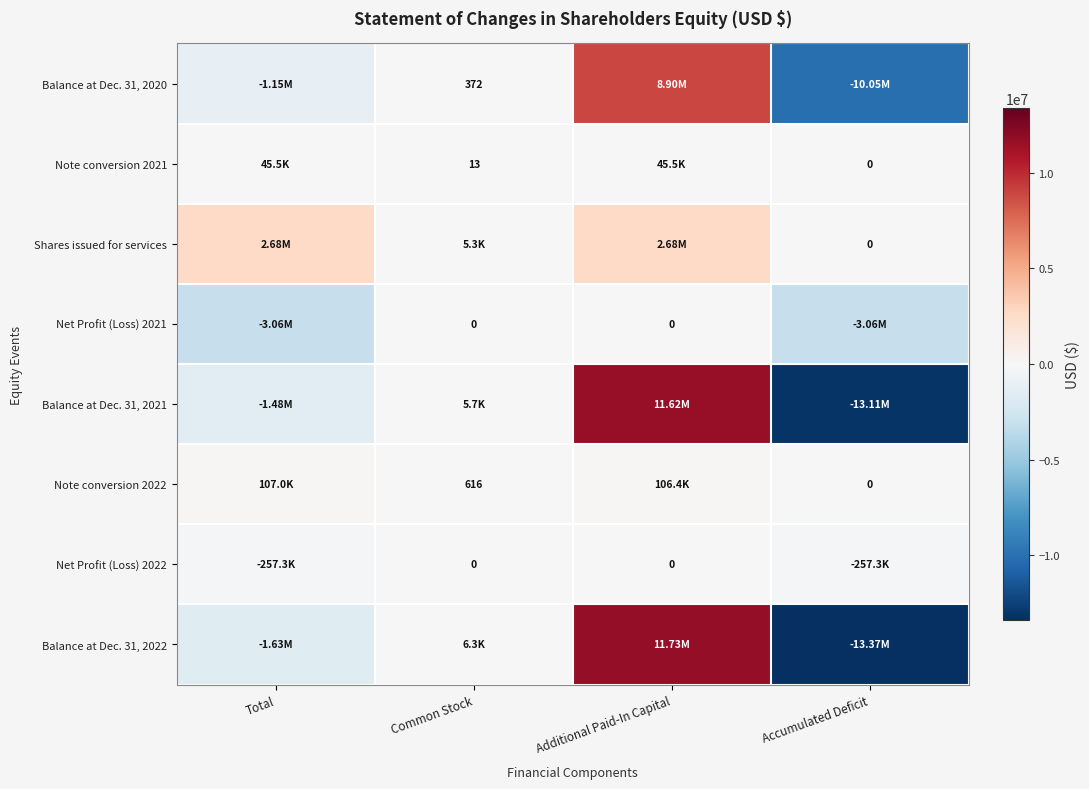

At which label does Shares issued for services first exceed 2677903?

Total